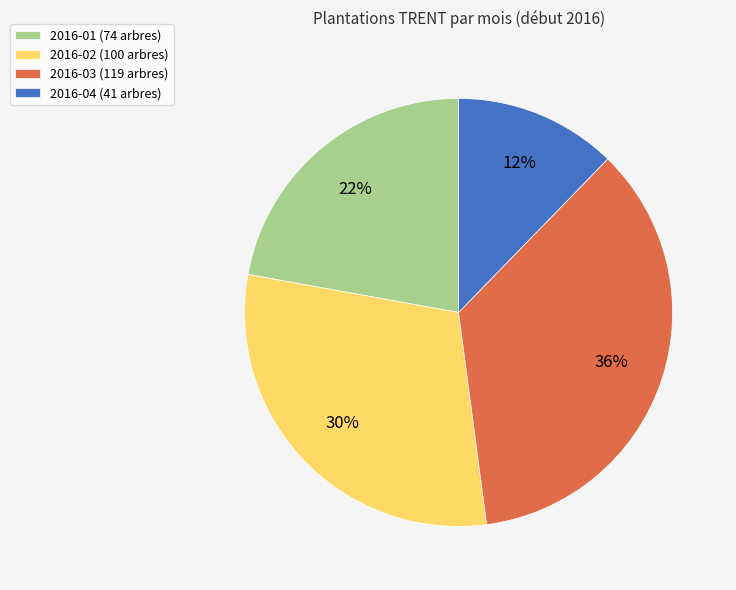

To the nearest percent, what is the combined percentage of 2016-01 (74 arbres) and 2016-03 (119 arbres)?

58%